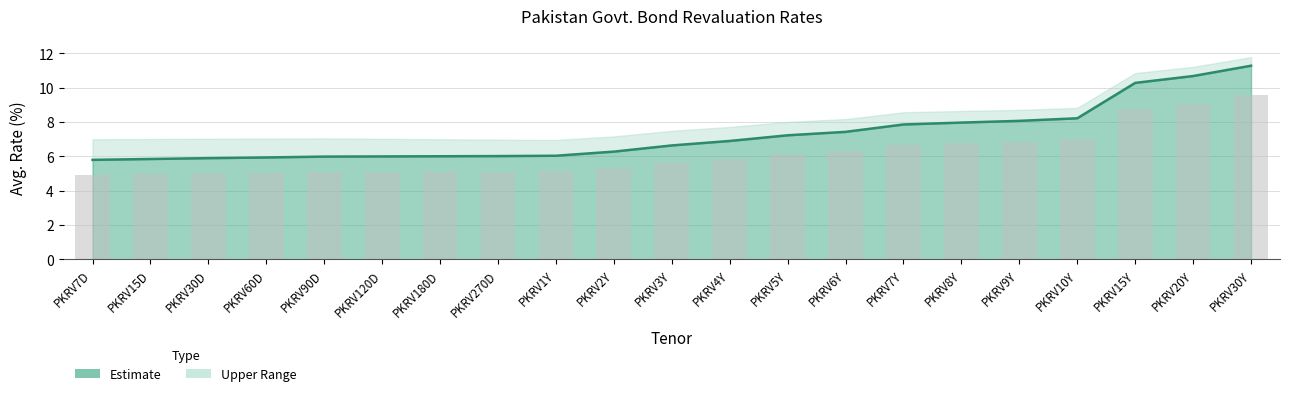

At which category is the sum across all series the highest?

PKRV30Y